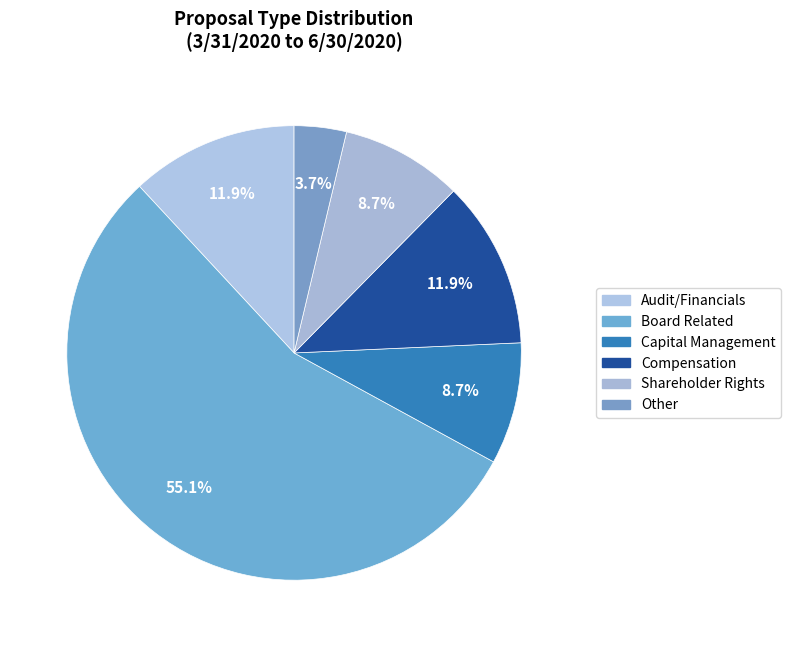

Which category accounts for the majority?

Board Related